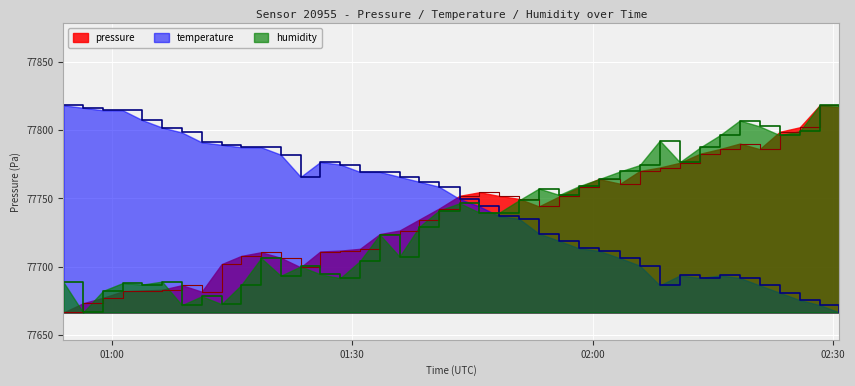

Which has a higher value, 2024-03-23T01:40:50 or 2024-03-23T01:30:58?

2024-03-23T01:40:50